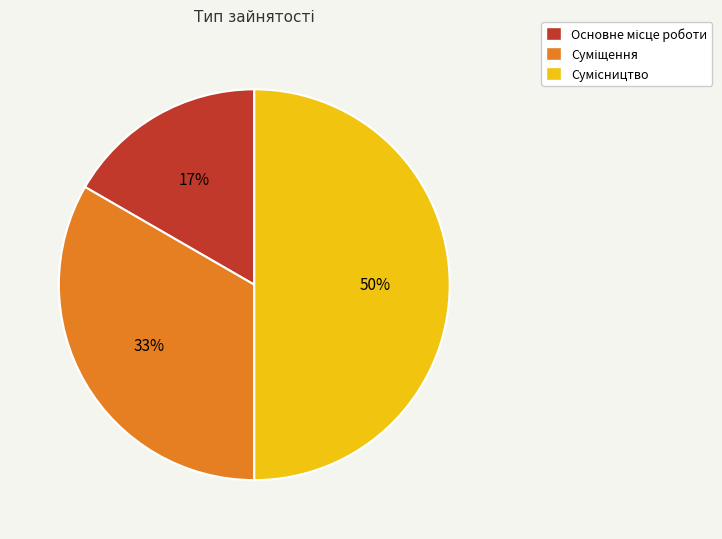

To the nearest percent, what is the average slice percentage?

33%